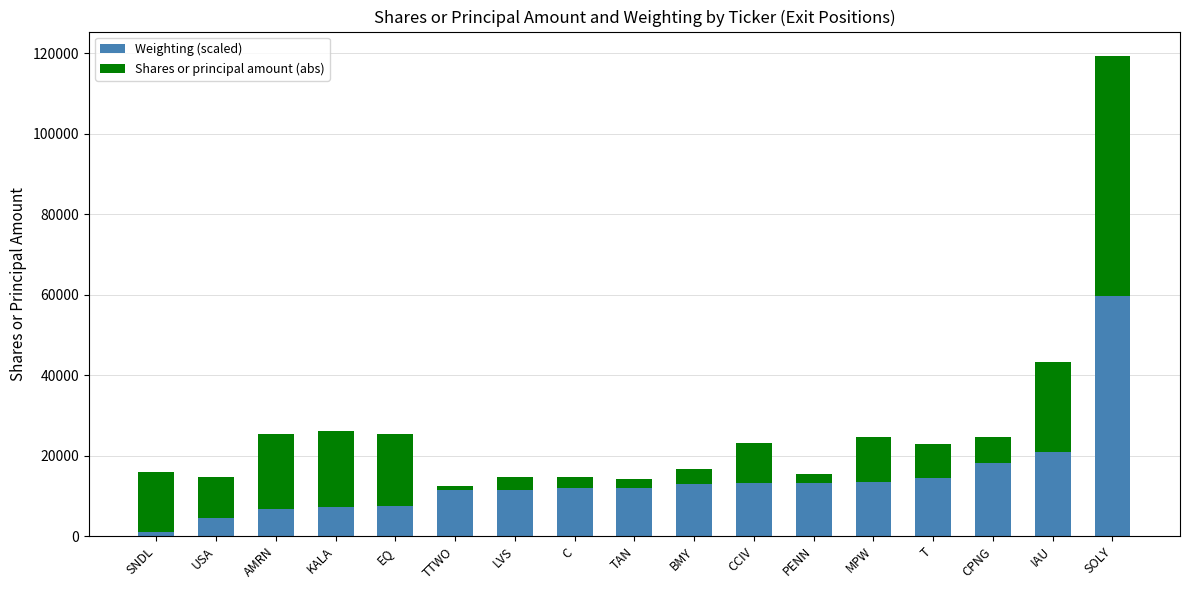

Are the bars grouped side by side (vs. stacked)?

No